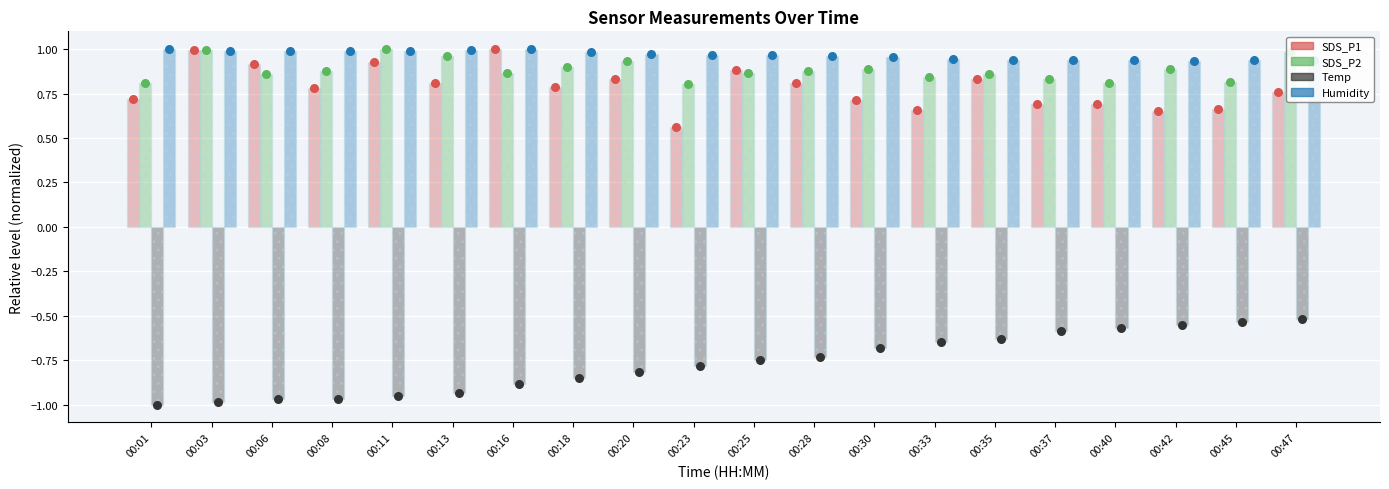

What are all the series names shown in the legend?

SDS_P1, SDS_P2, Temp, Humidity